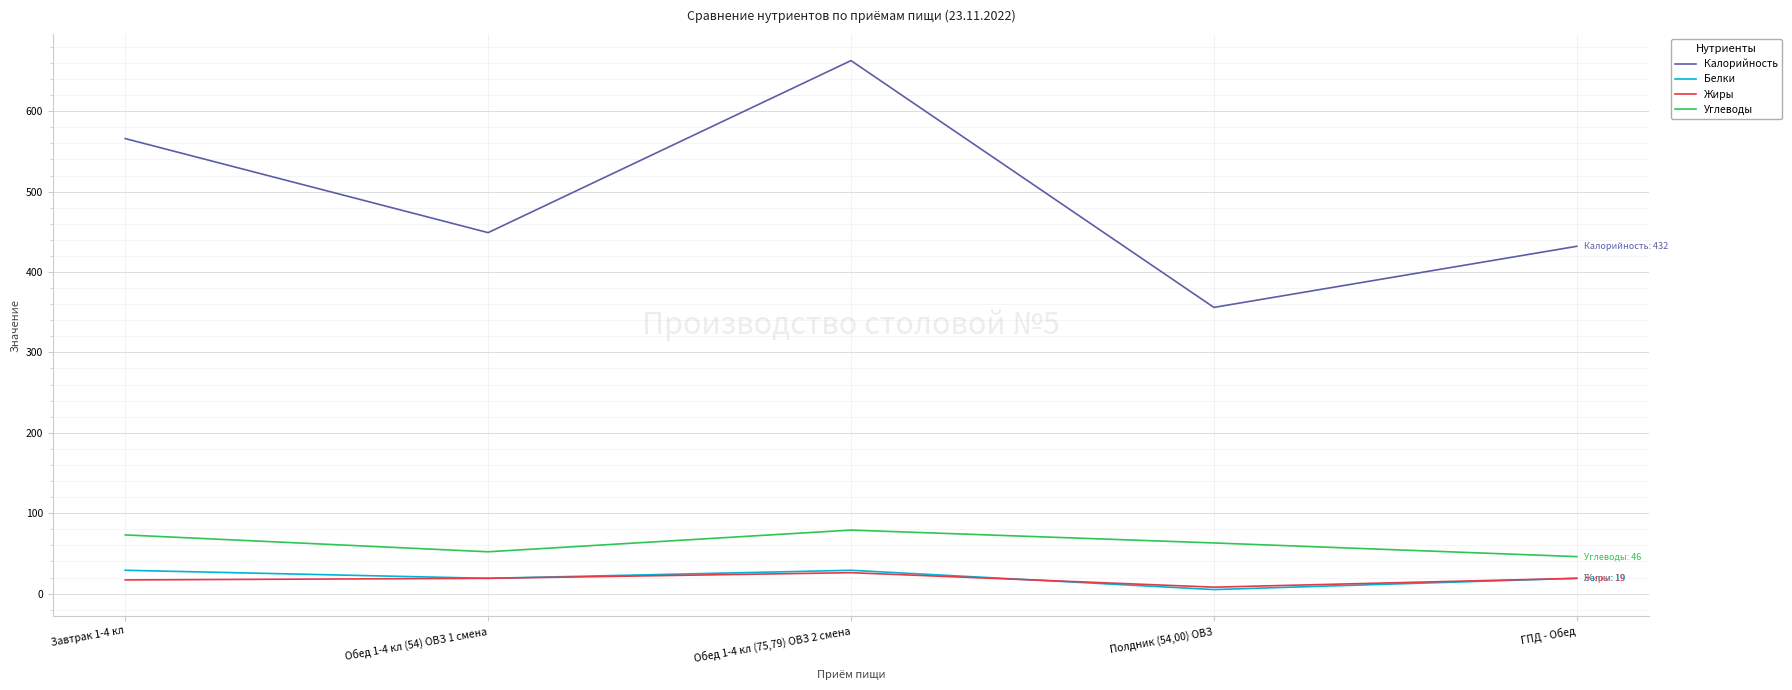

How many Углеводы values are between 52 and 73?

3